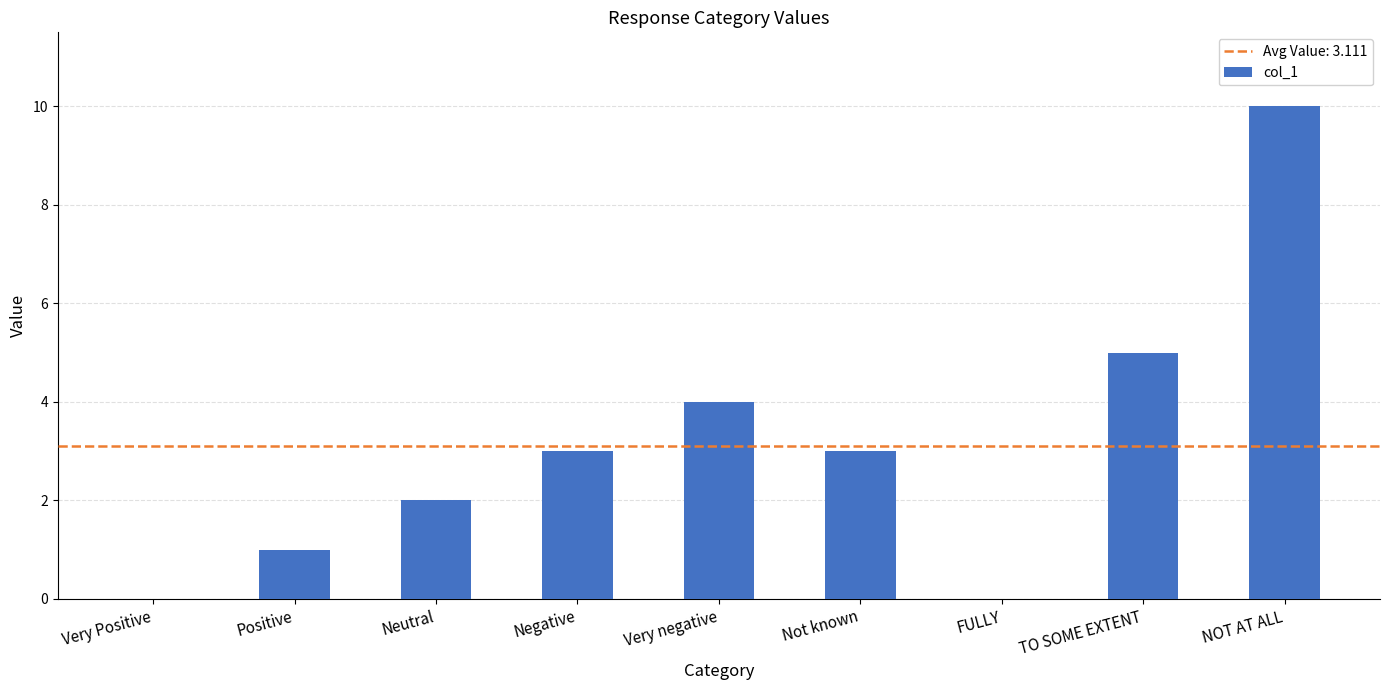

How many values are between 1 and 4?

5